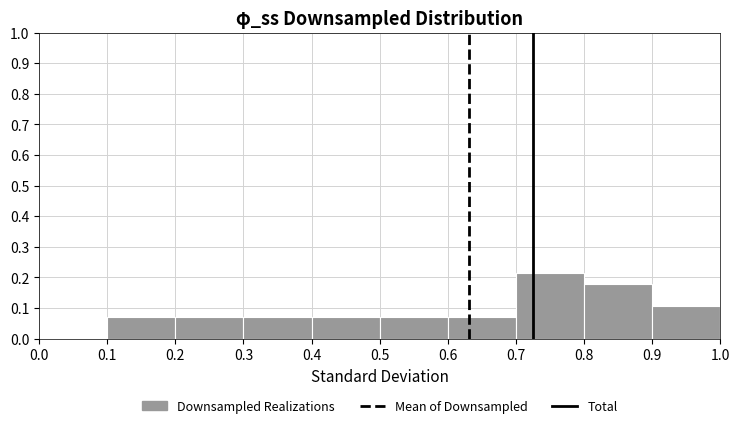

Reading left to right, transcribe this chart: for each bar, give the range it covers on the x-axis and its height. The values are not printed on the chart, so give them approximately, as read against the axis.

0.0 to 0.1: 0
0.1 to 0.2: 0.07
0.2 to 0.3: 0.07
0.3 to 0.4: 0.07
0.4 to 0.5: 0.07
0.5 to 0.6: 0.07
0.6 to 0.7: 0.07
0.7 to 0.8: 0.21
0.8 to 0.9: 0.18
0.9 to 1.0: 0.11